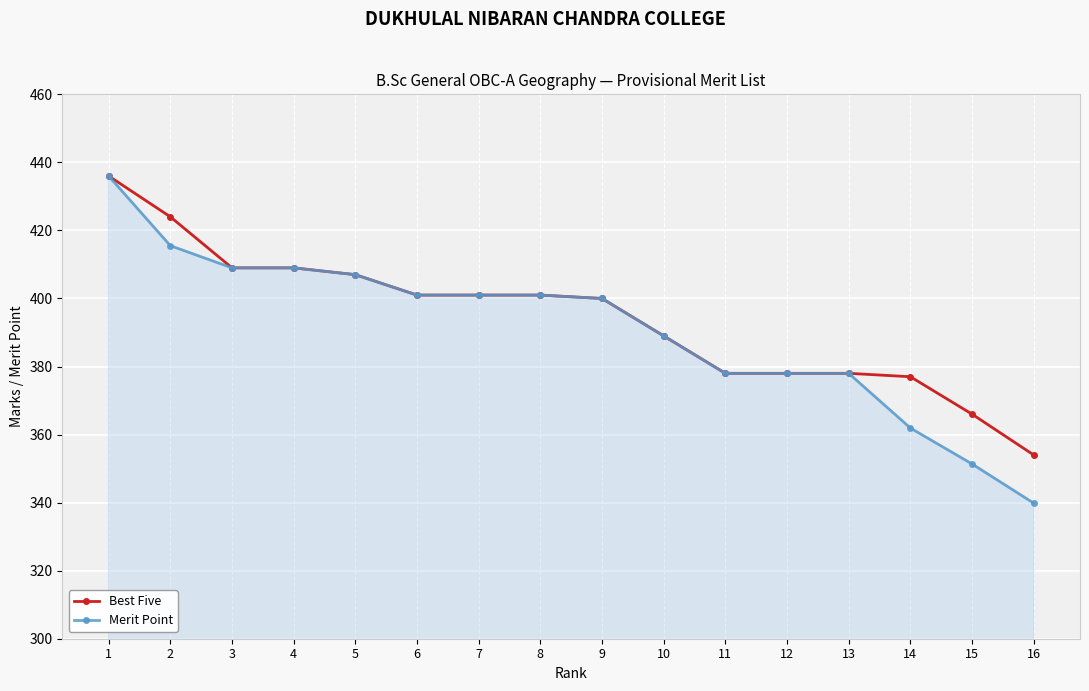

Which series has the largest range (max minus min)?

Merit Point